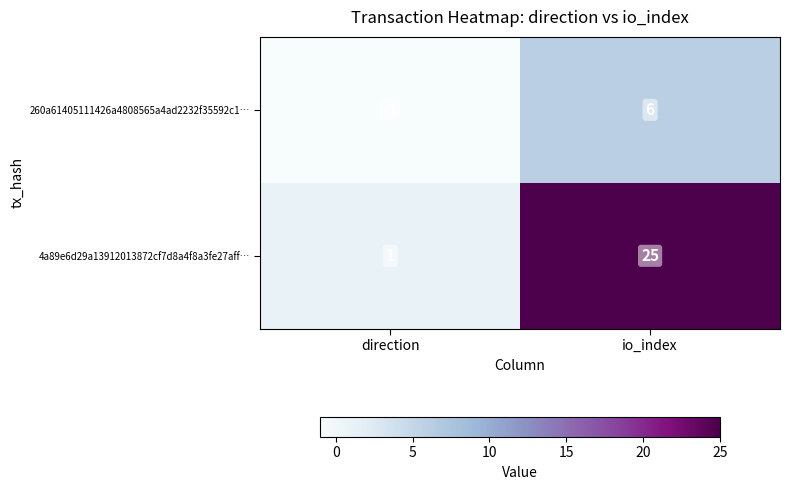

The value of 4a89e6d29a13912013872cf7d8a4f8a3fe27aff… at io_index is 25. True or false?

True